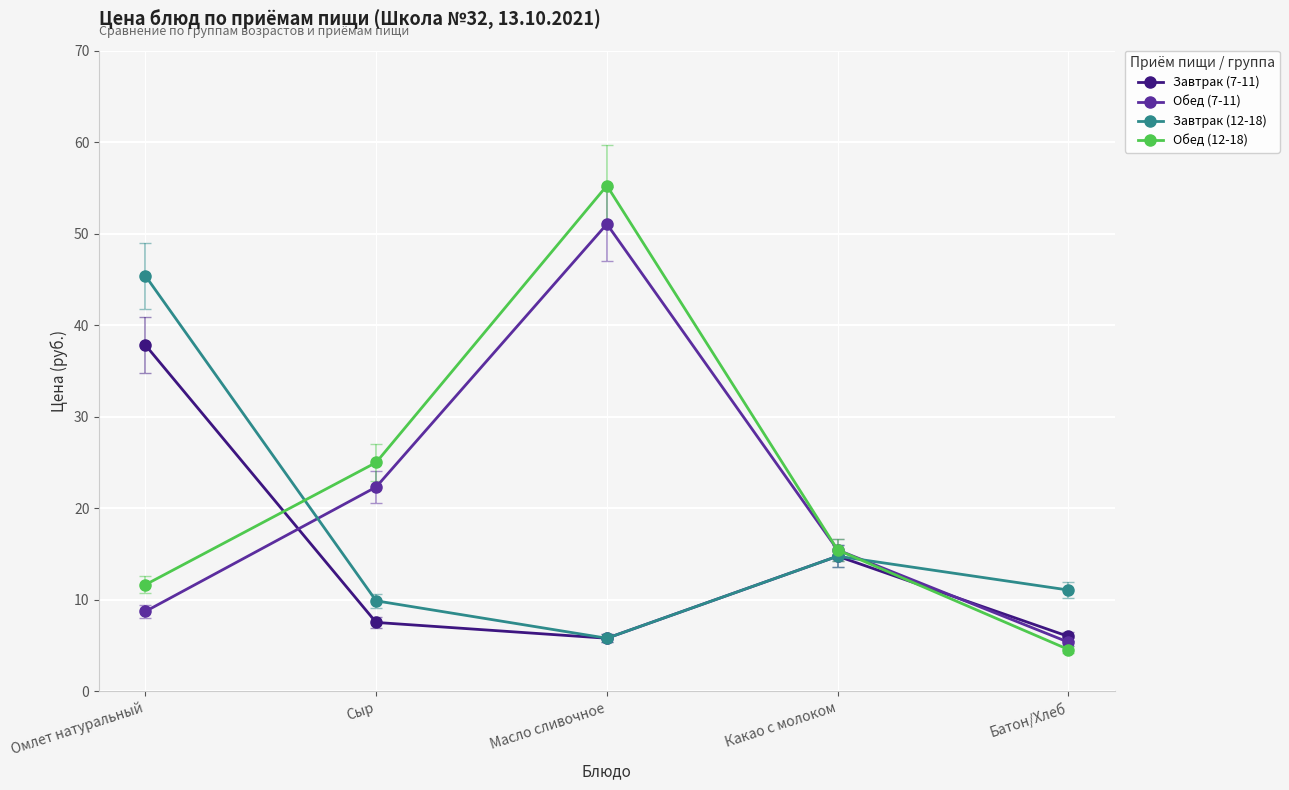

At how many categories does at least one series exceed 20?

3